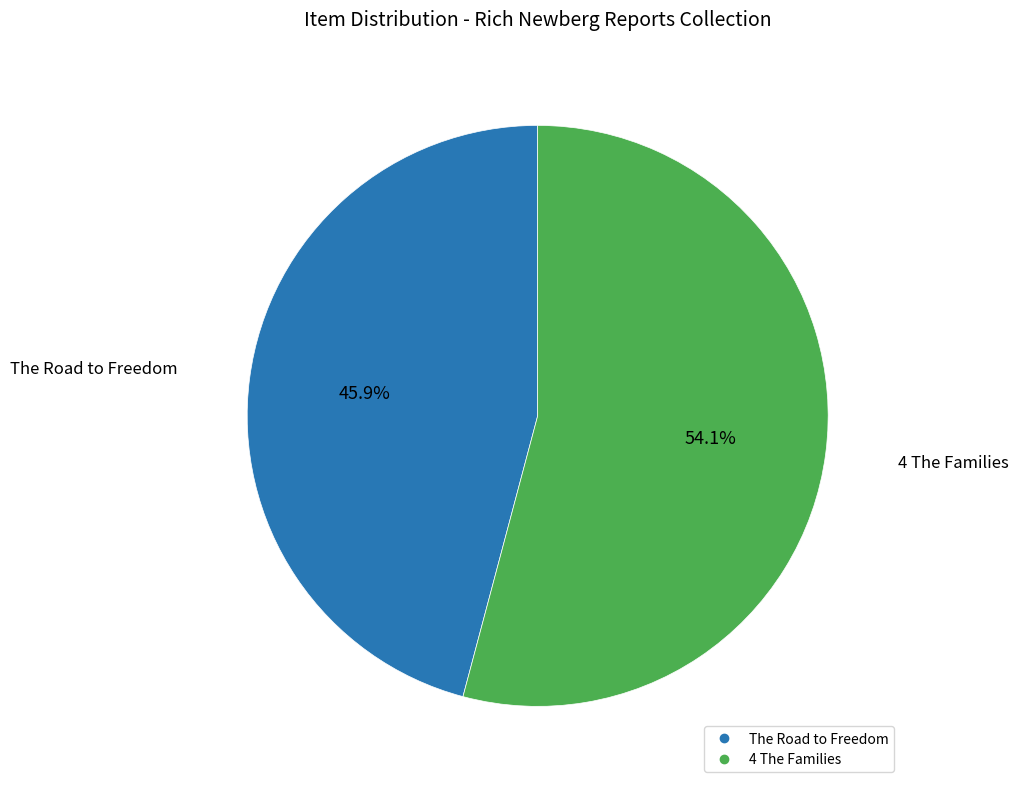

Do The Road to Freedom and 4 The Families together represent more than half of the pie?

Yes